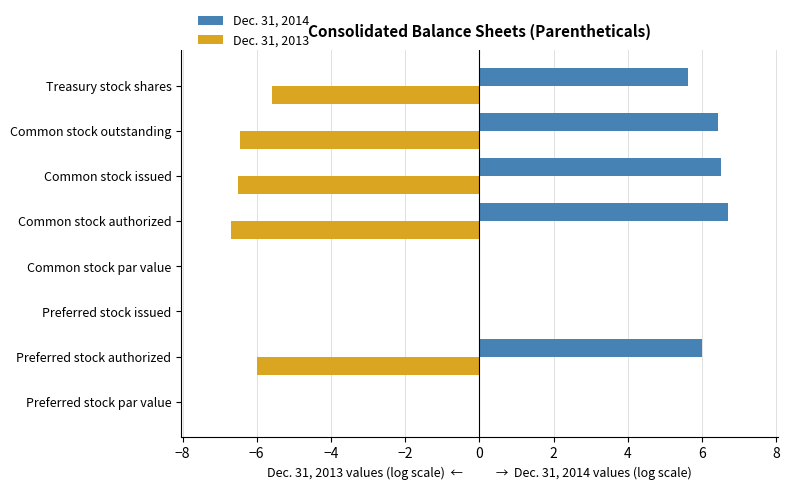

True or false: Dec. 31, 2013 has a value of 0.0 at Preferred stock issued.

True